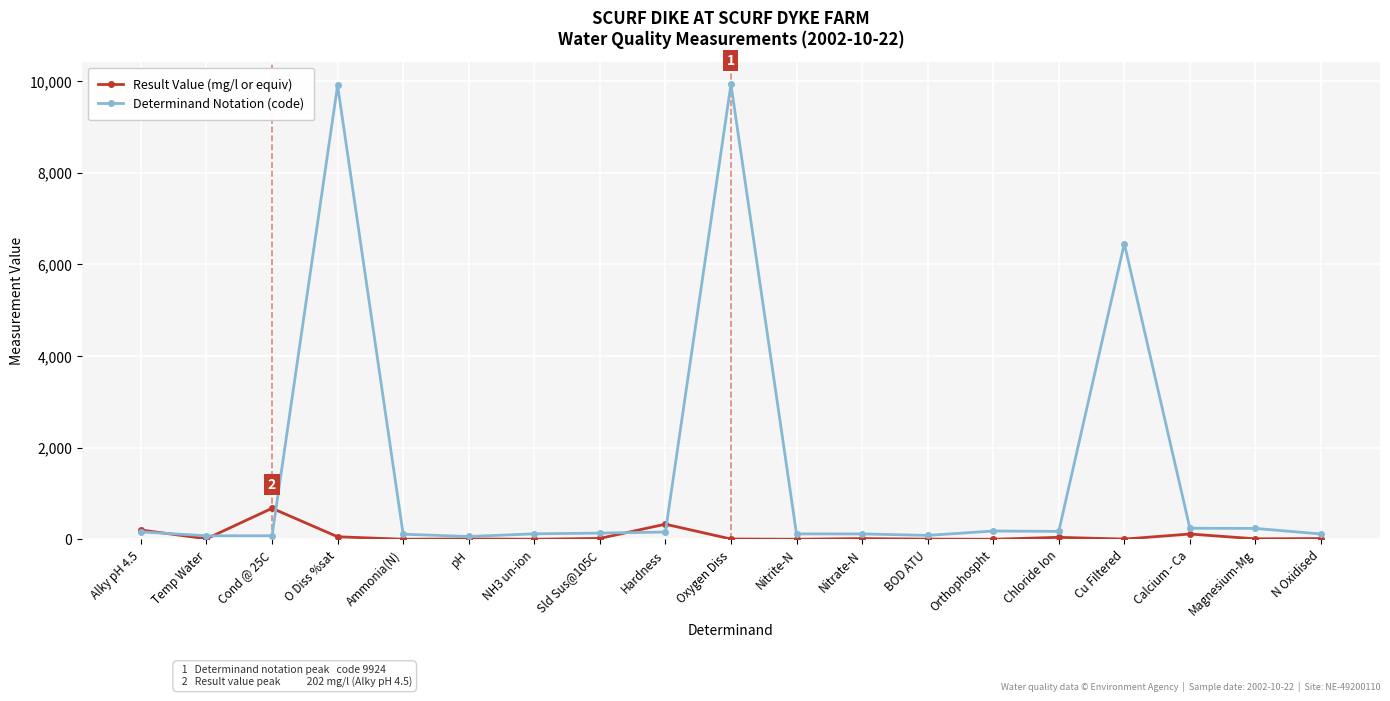

Is this an area chart (filled region under the line)?

No